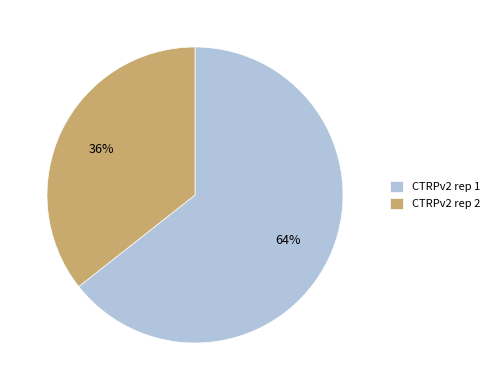

What is the ratio of the value at CTRPv2 rep 2 to the value at CTRPv2 rep 1?

0.6